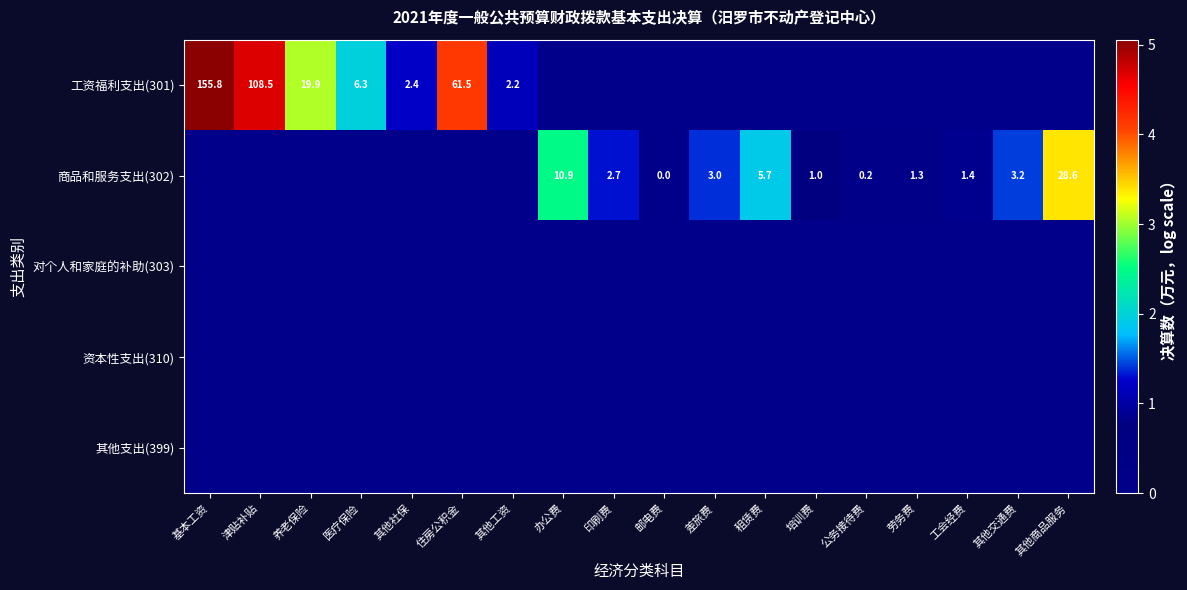

The 商品和服务支出(302) series shows 3.0 at 租赁费. True or false?

False